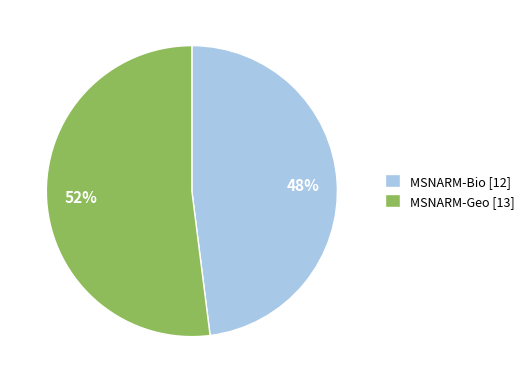

To the nearest percent, what percentage of the pie is MSNARM-Geo?

52%